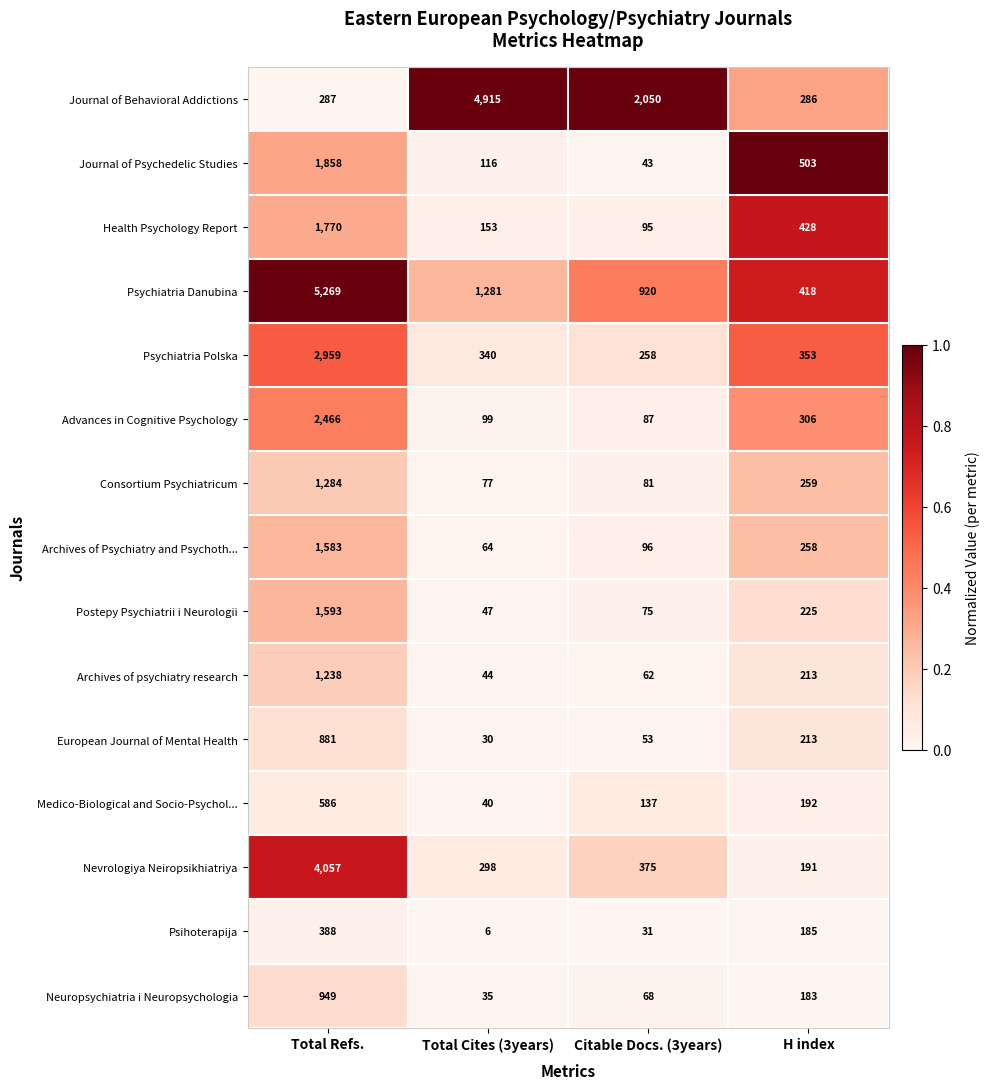

The Advances in Cognitive Psychology series shows 66 at Total Cites (3years). True or false?

False